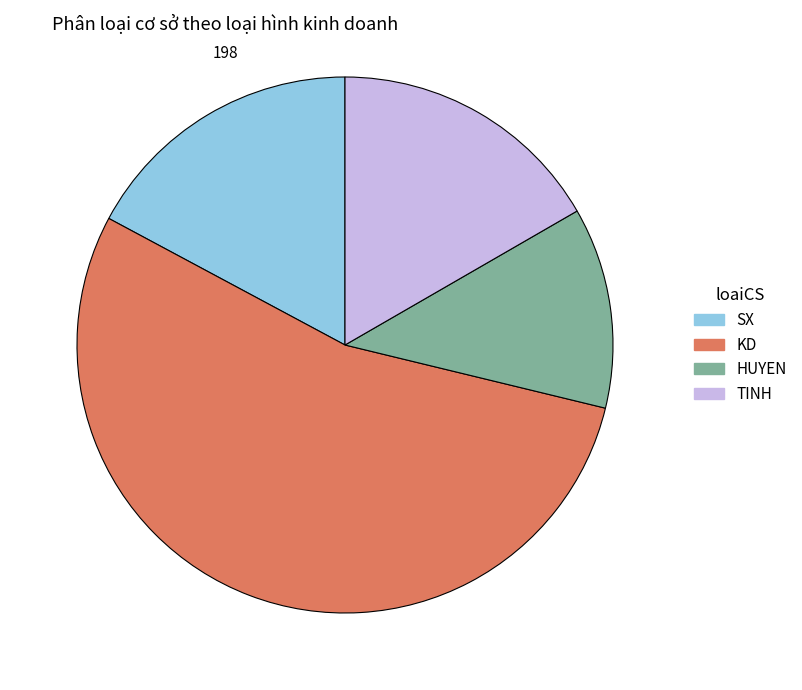

Is it true that KD is 54% of the pie?

True